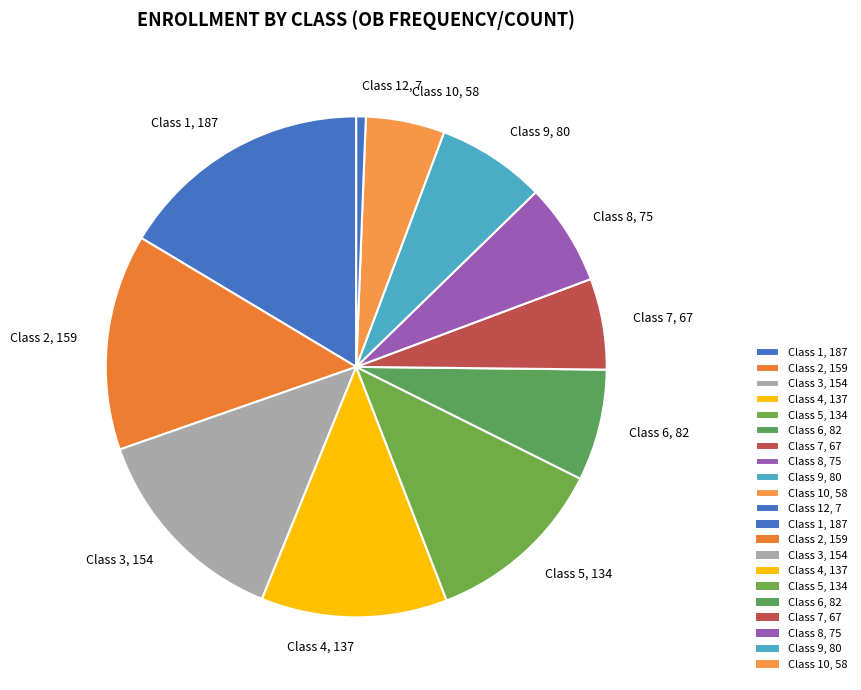

Which slice is the smallest?

Class 12, 7